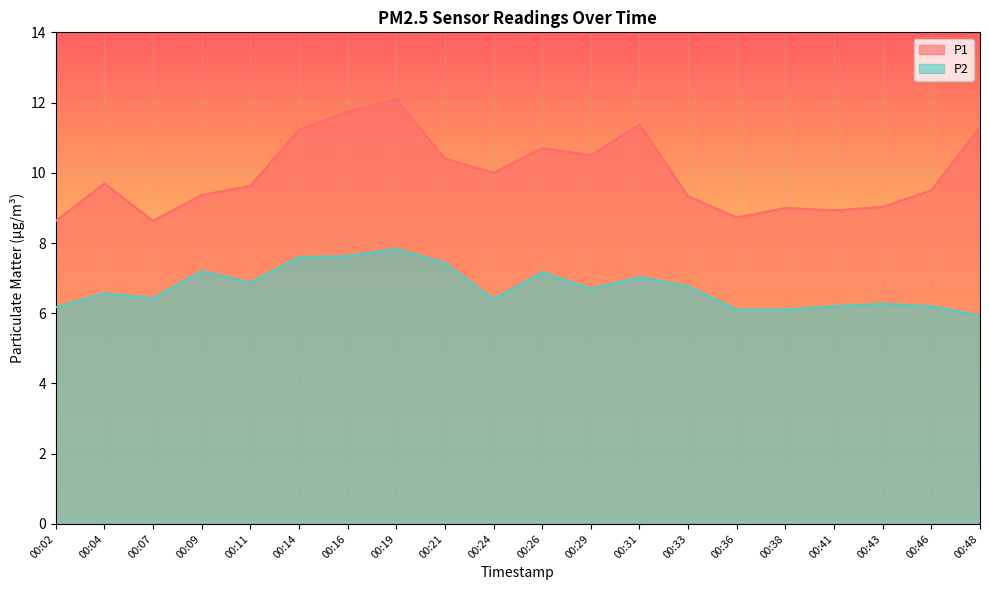

What is the lowest value of the P2 series?

5.9